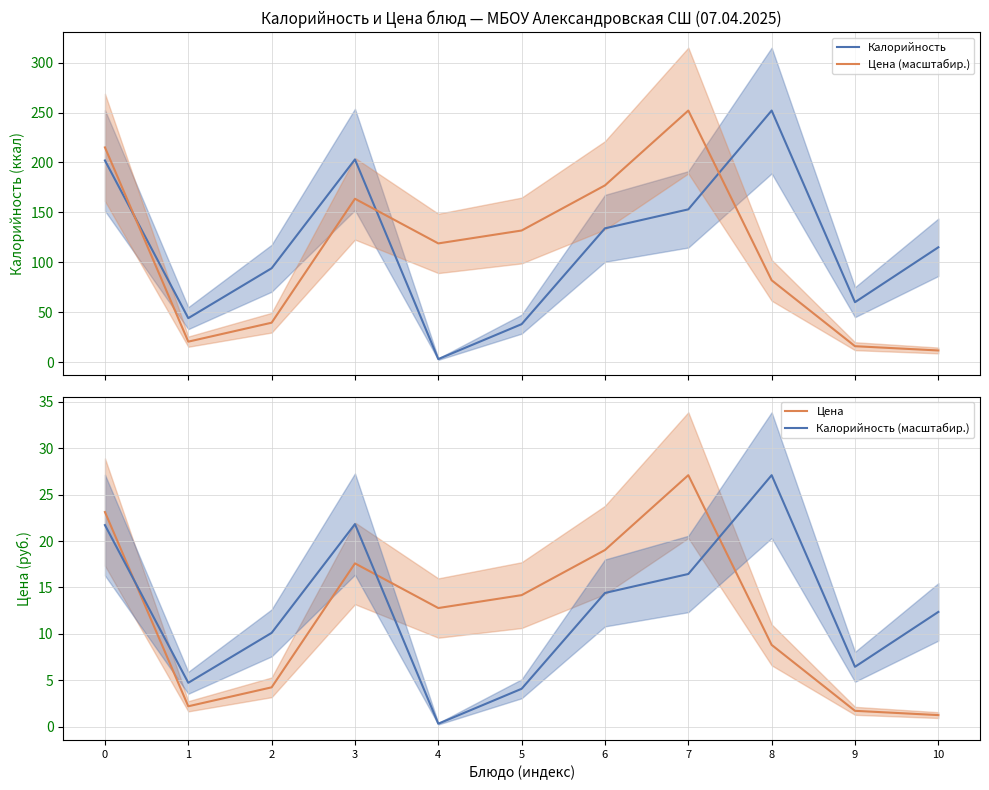

What is the maximum value for Цена?

27.1